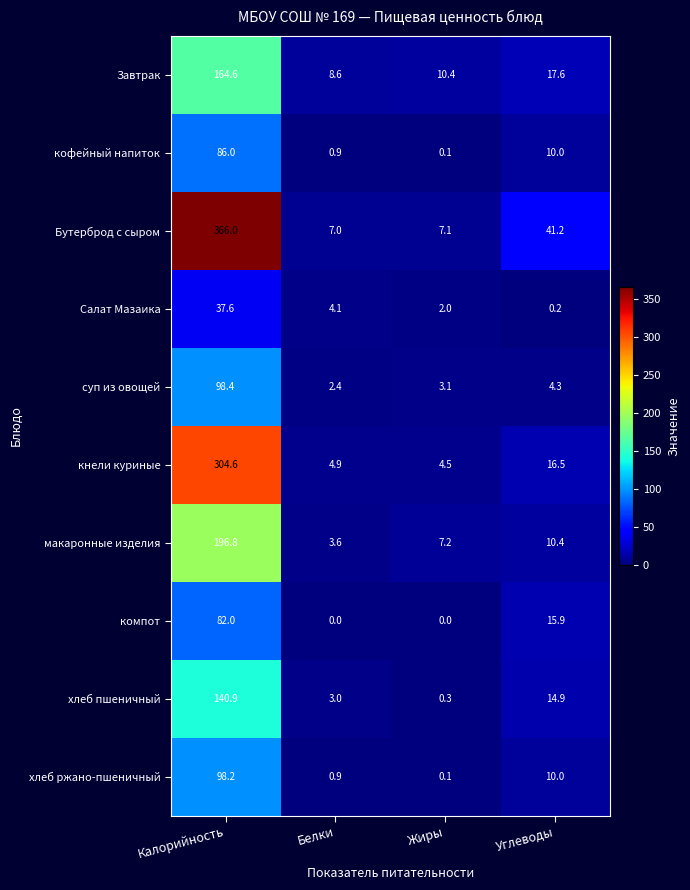

What is the difference between the highest and lowest values at Белки?

8.6